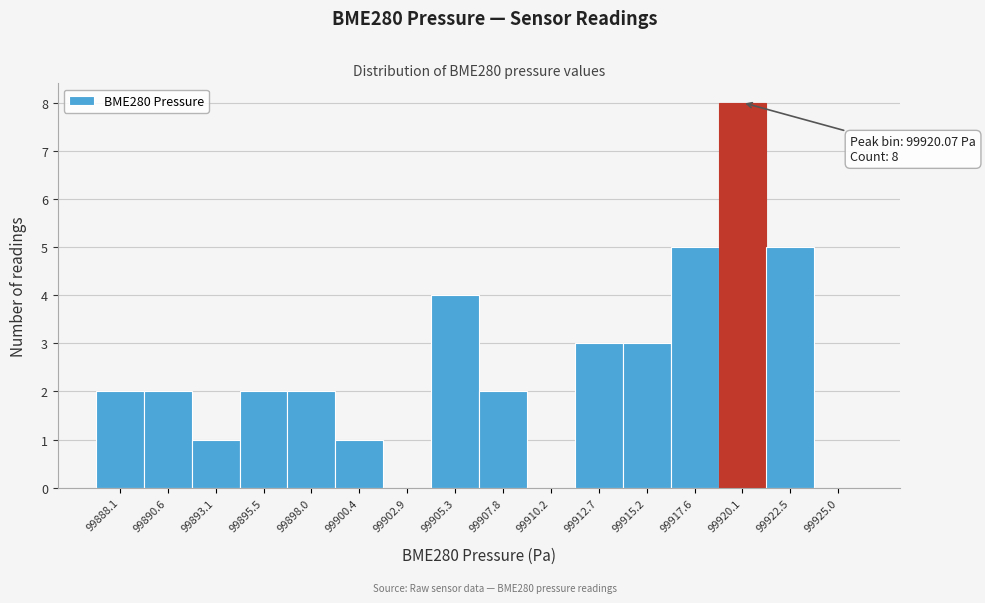

Which range on the x-axis has the tallest bar?

99919.0 to 99921.5